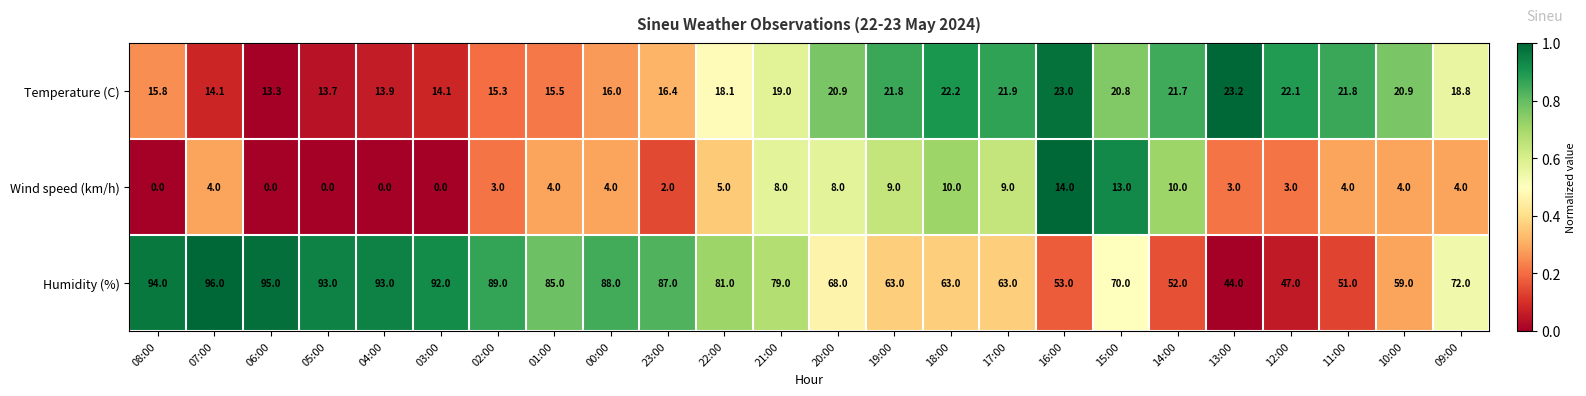

What is the difference between the second highest and second lowest values in the Wind speed (km/h) series?

13.0